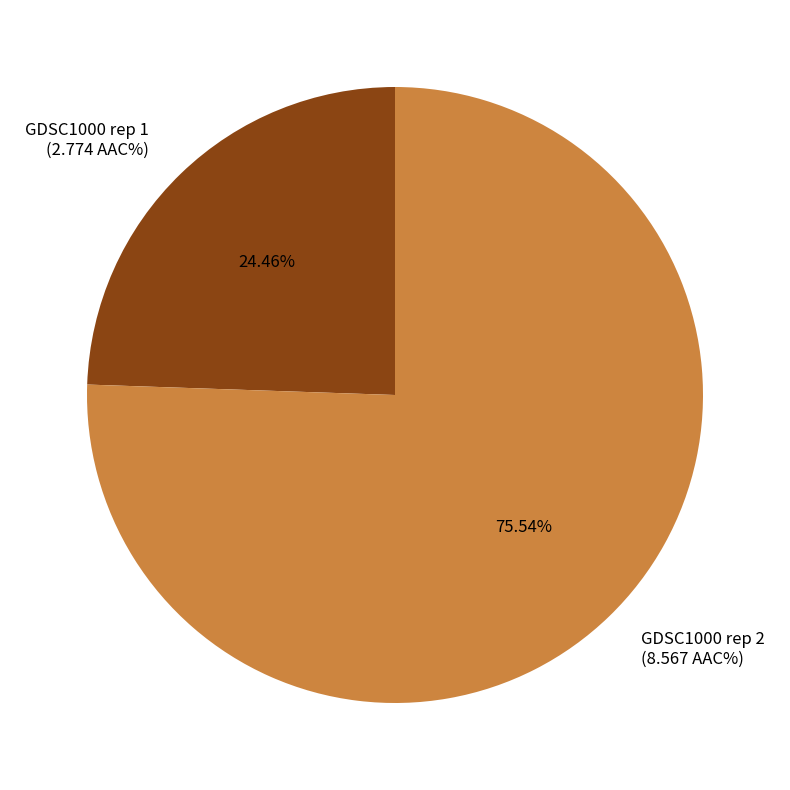

Between GDSC1000 rep 2 and GDSC1000 rep 1, which is larger?

GDSC1000 rep 2